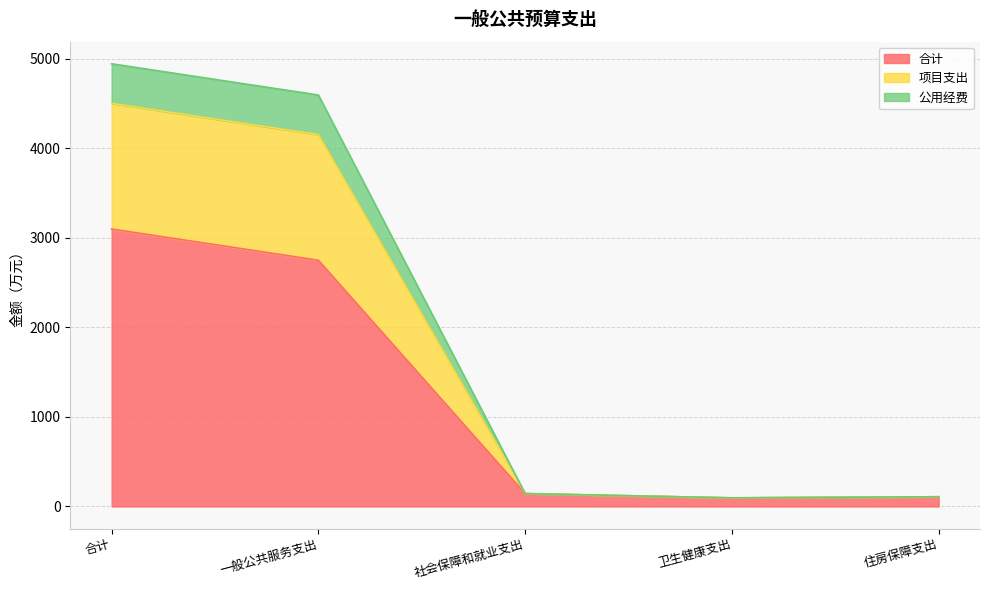

What is the difference between the highest and lowest values at 一般公共服务支出?

1846.0